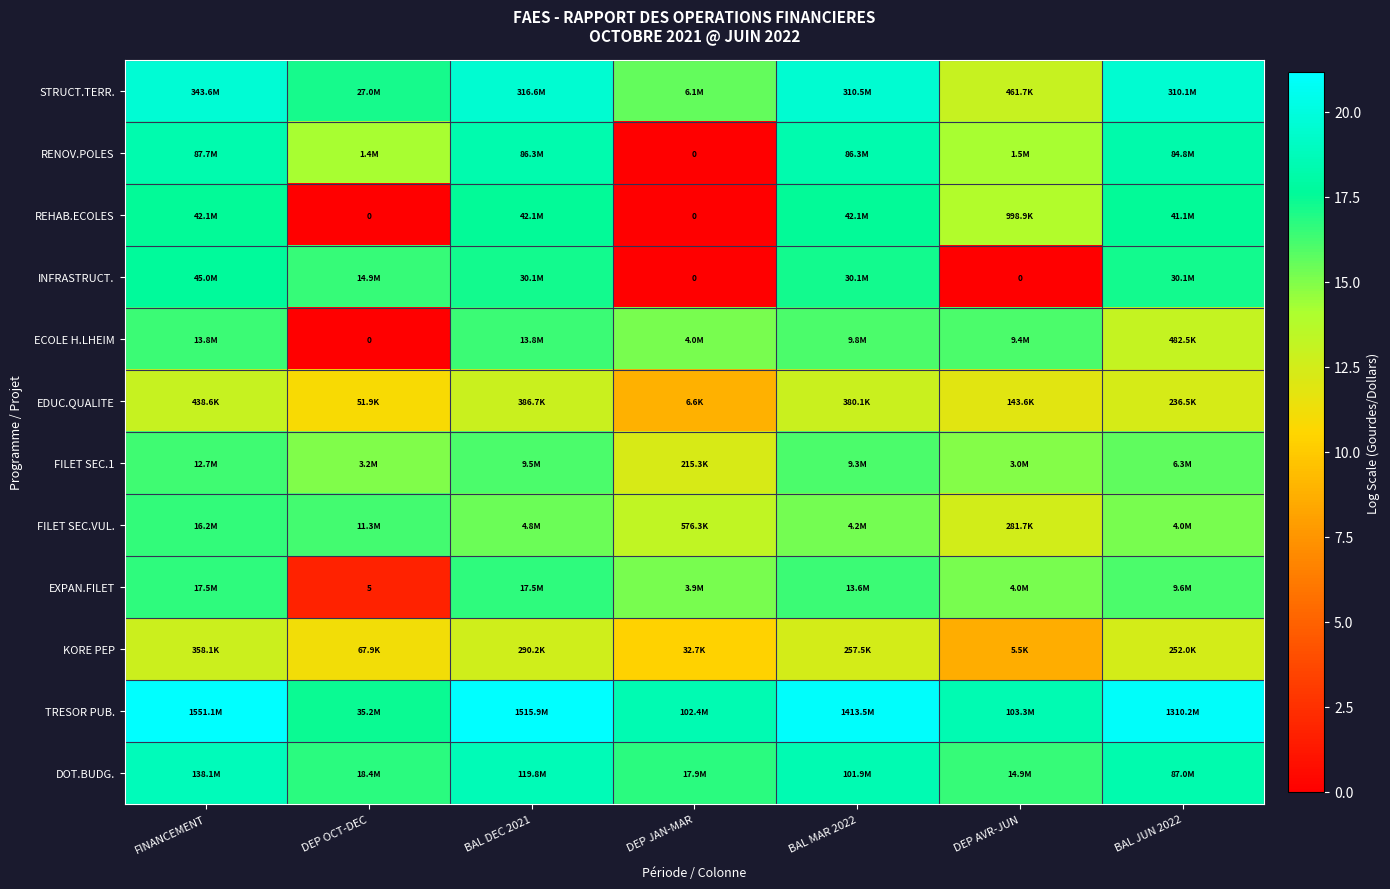

At which label is FILET SEC.VUL. closest to 14?

DEP JAN-MAR